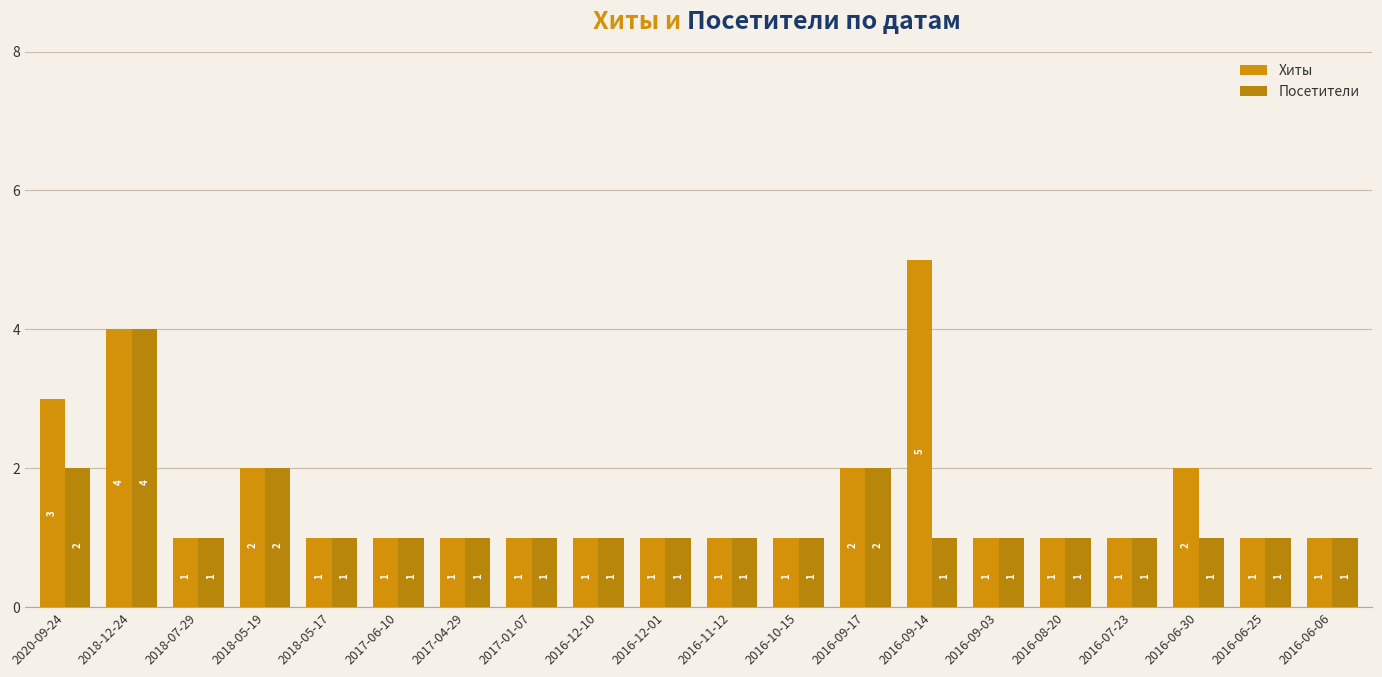

Is it true that Хиты equals 2 at 2018-05-19?

True